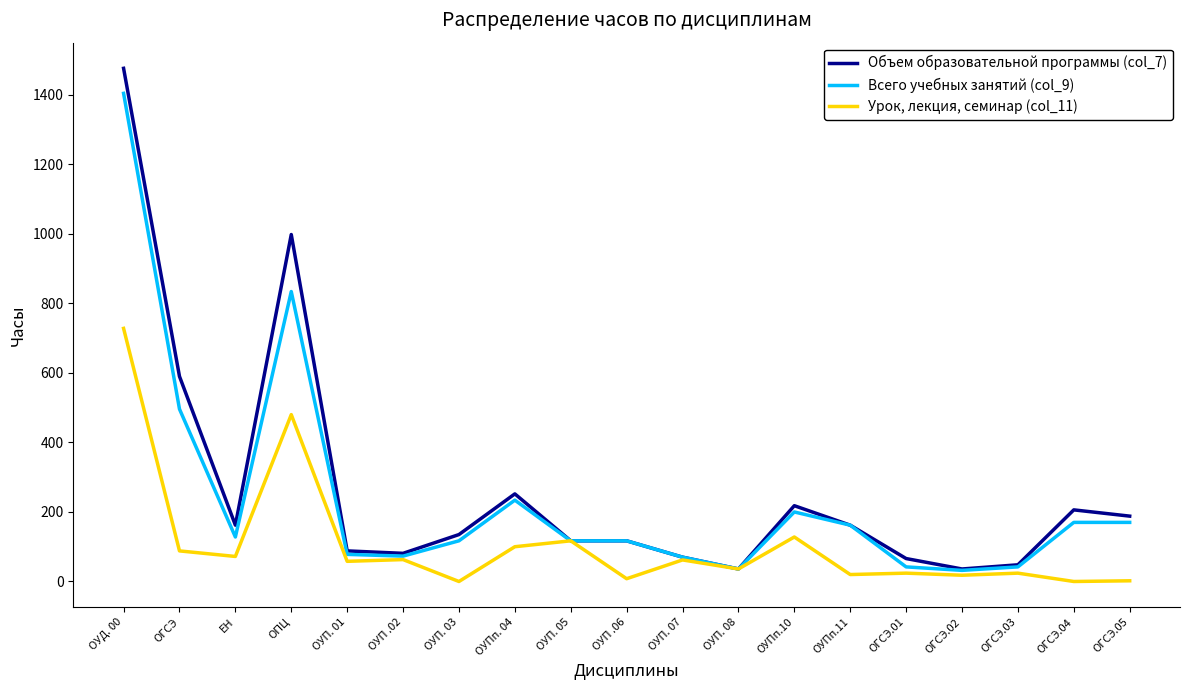

Read the Урок, лекция, семинар (col_11) value at ОПЦ, to the nearest 100.

500